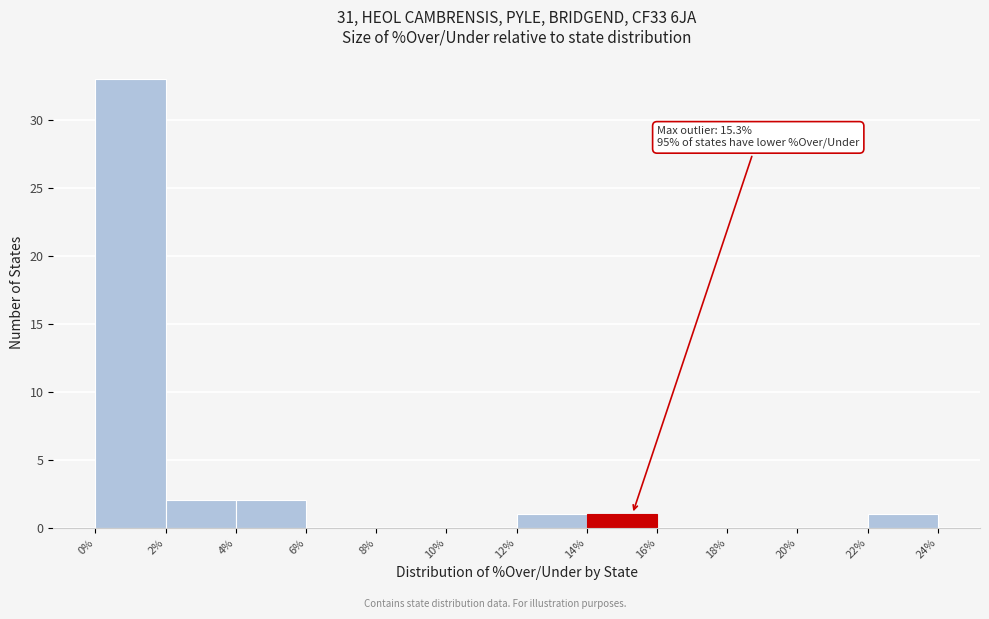

Over which range of the x-axis is the bar tallest?

0% to 2%